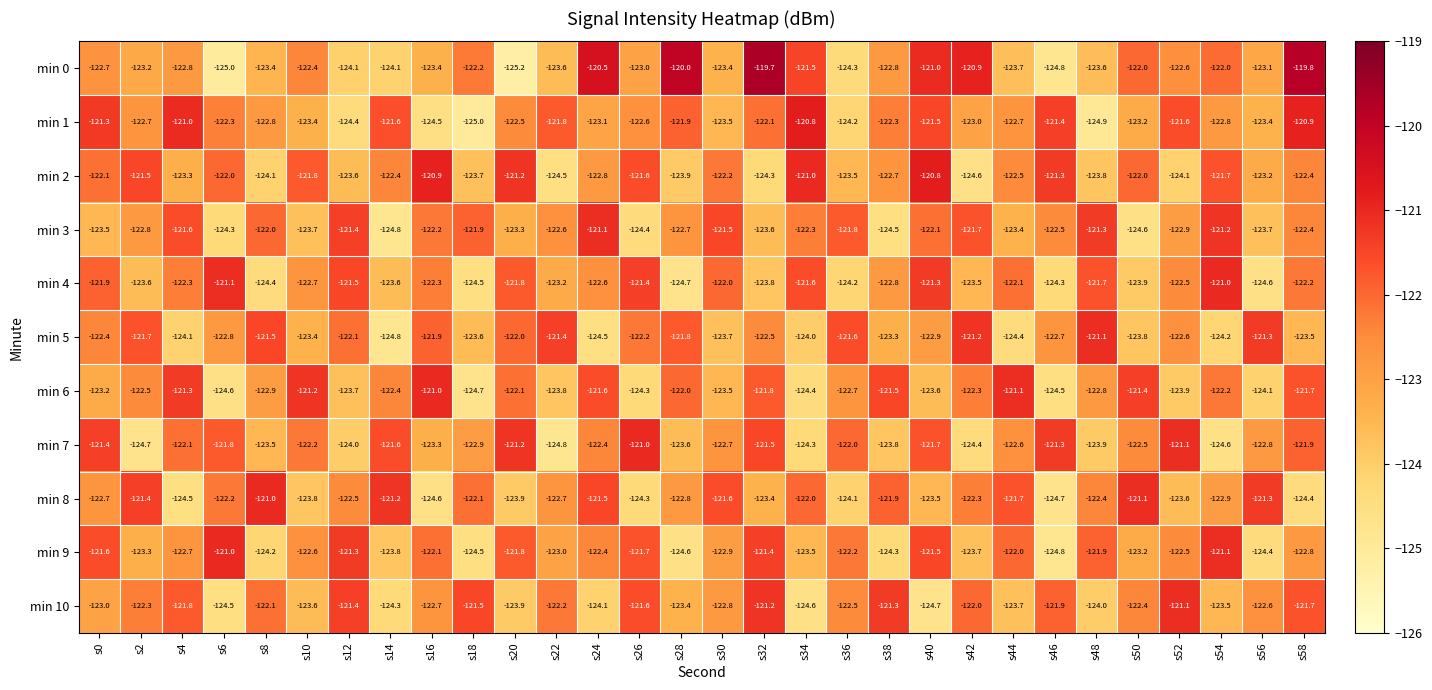

What is the total value across all series at s6?

-1351.6